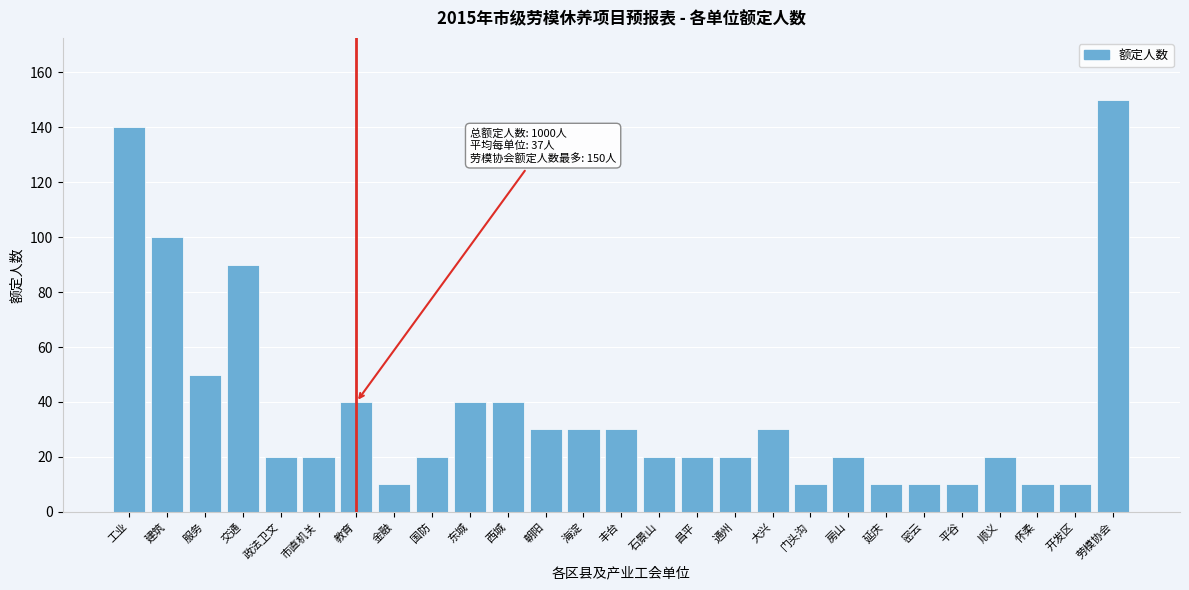

Reading left to right, extract all data points from this chart.

140	100	50	90	20	20	40	10	20	40	40	30	30	30	20	20	20	30	10	20	10	10	10	20	10	10	150